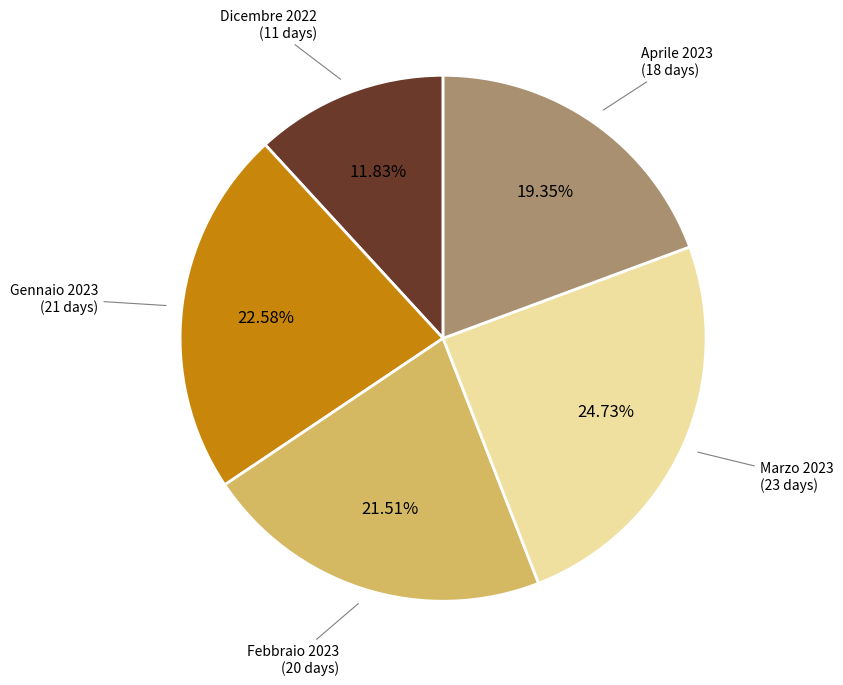

Is there any slice that represents more than half of the pie?

No